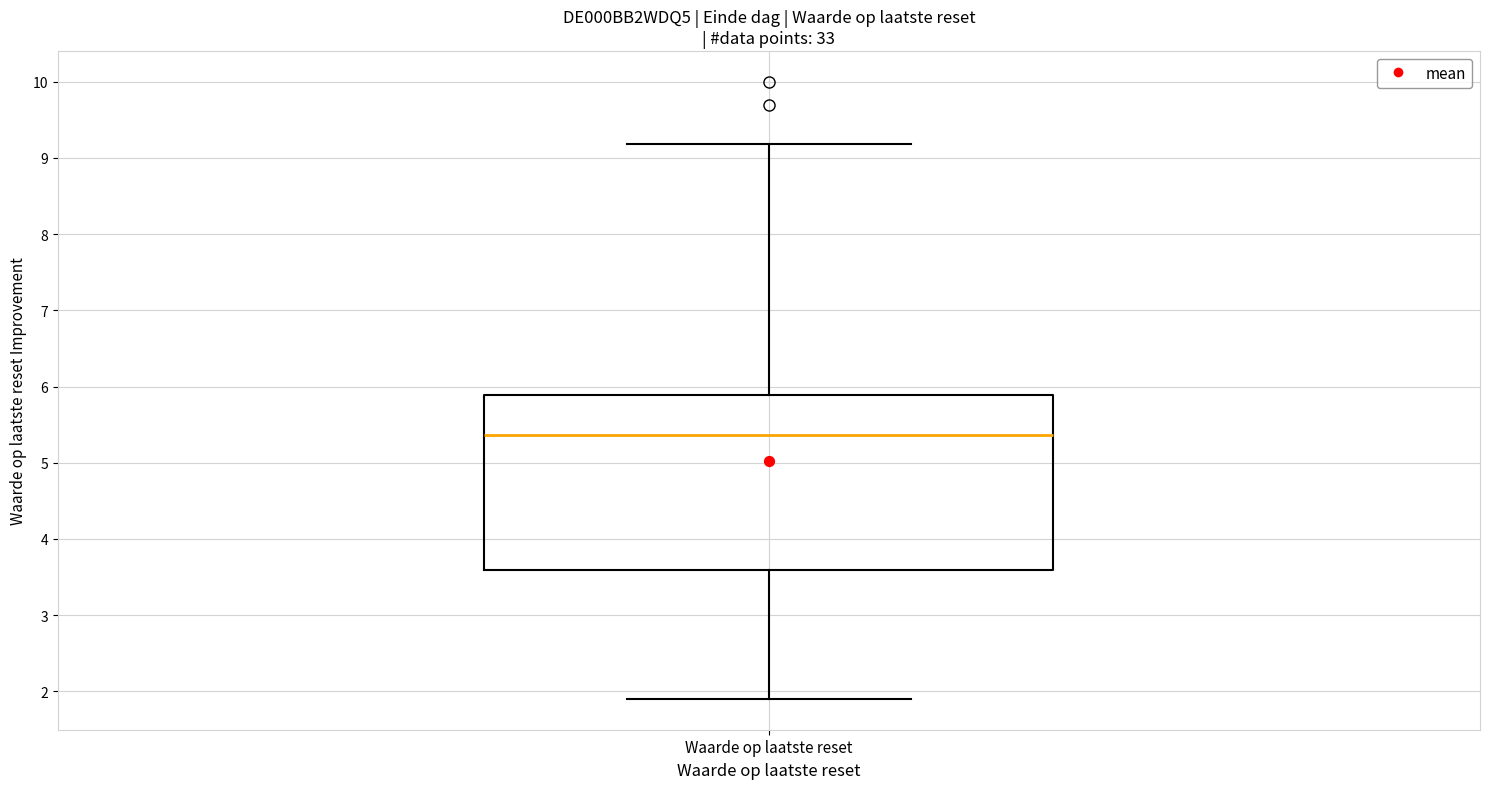

Transcribe this box plot: give where the median line is, the range the box spans, and where the two whiskers end, as read against the y-axis. The values are not printed on the chart, so give them approximately, as read against the axis.

median 5.4, box 3.6 to 5.9, whiskers 1.9 to 9.2